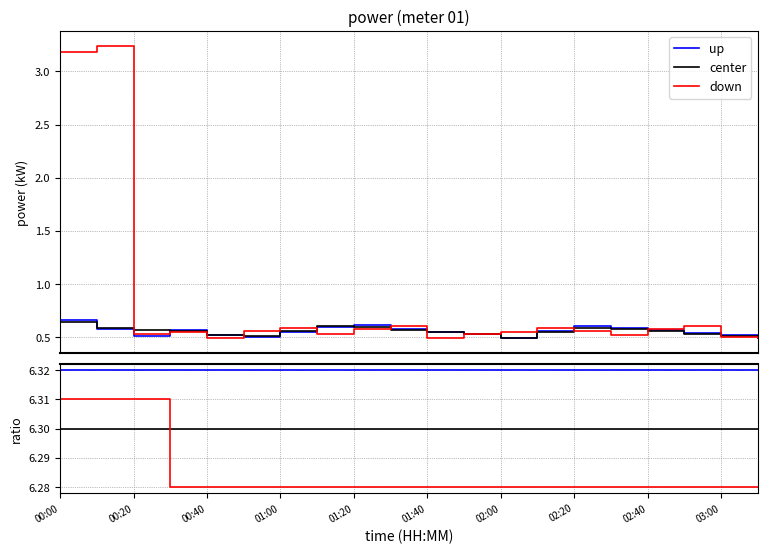

What is the label of the 13th point from the right?

02:20